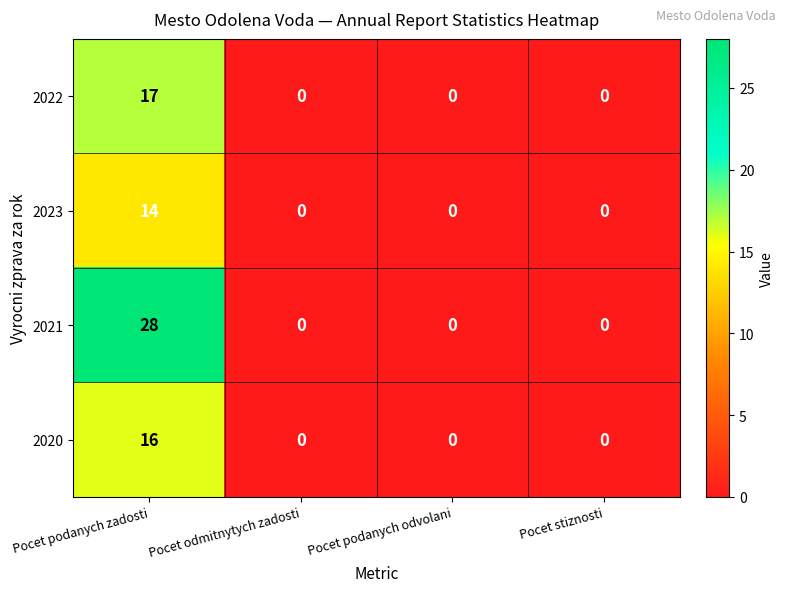

What is the difference between the maximum and minimum values in the 2020 series?

16